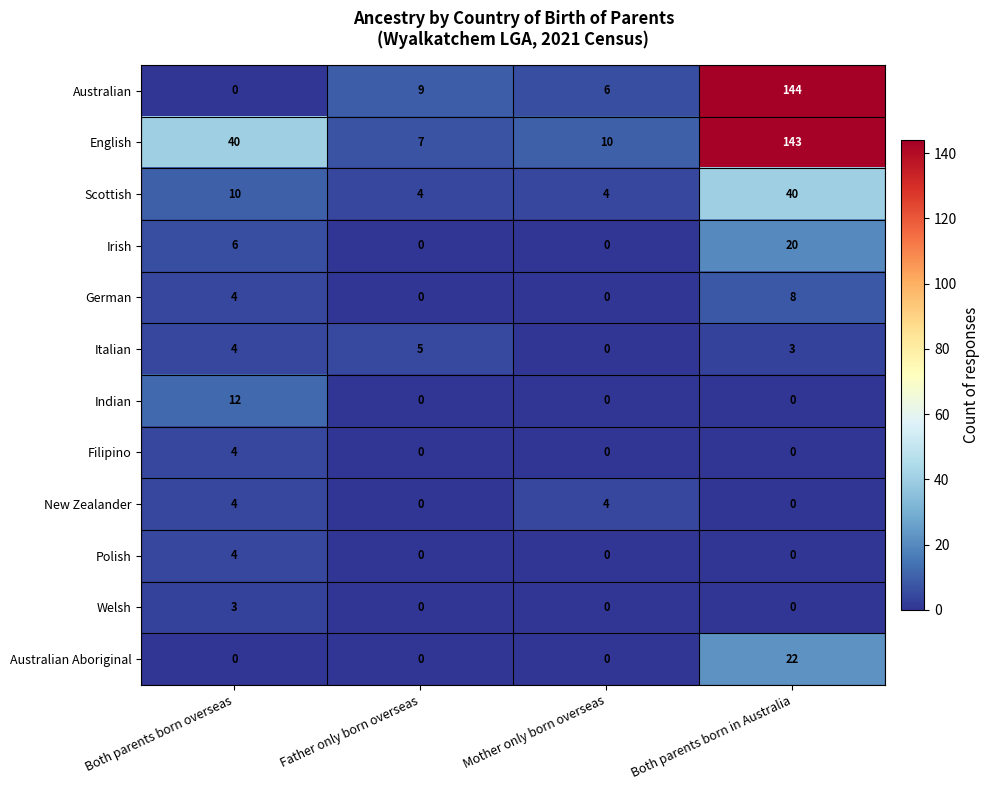

Which series changed the most between Father only born overseas and Mother only born overseas?

Italian